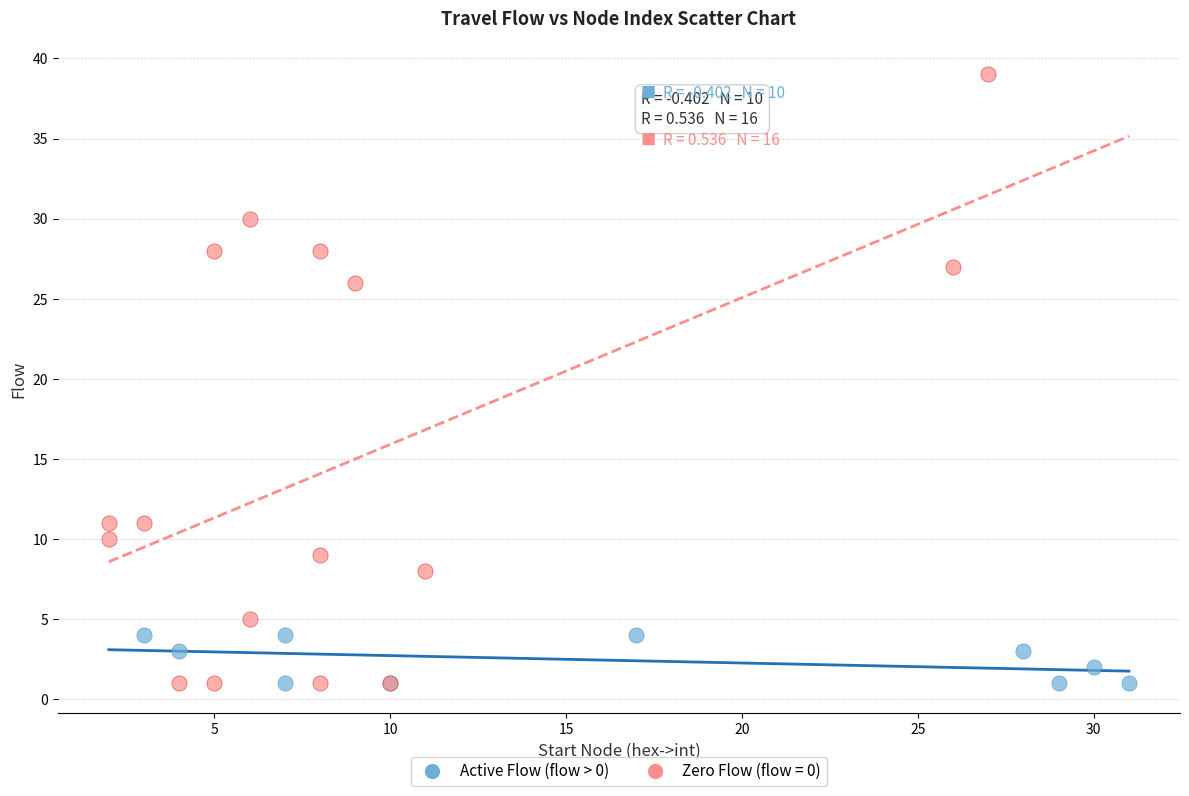

Which series contains the highest Y value?

Zero Flow (flow = 0)